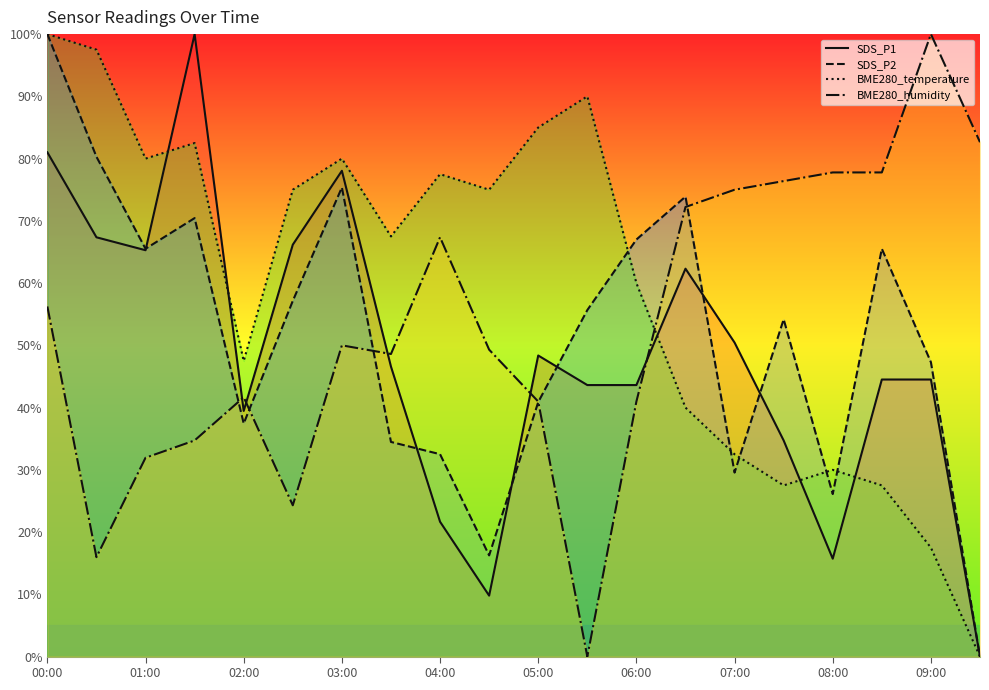

Which series has the largest total across all categories?

BME280_temperature